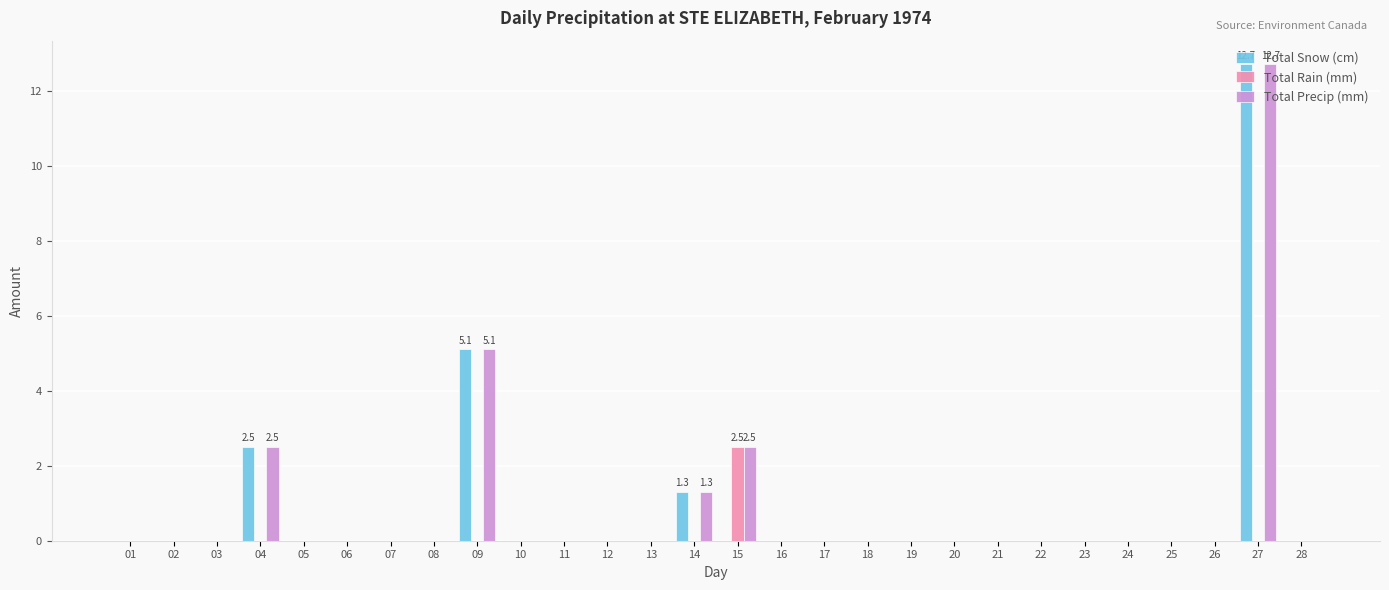

Count the number of data series in this chart.

3